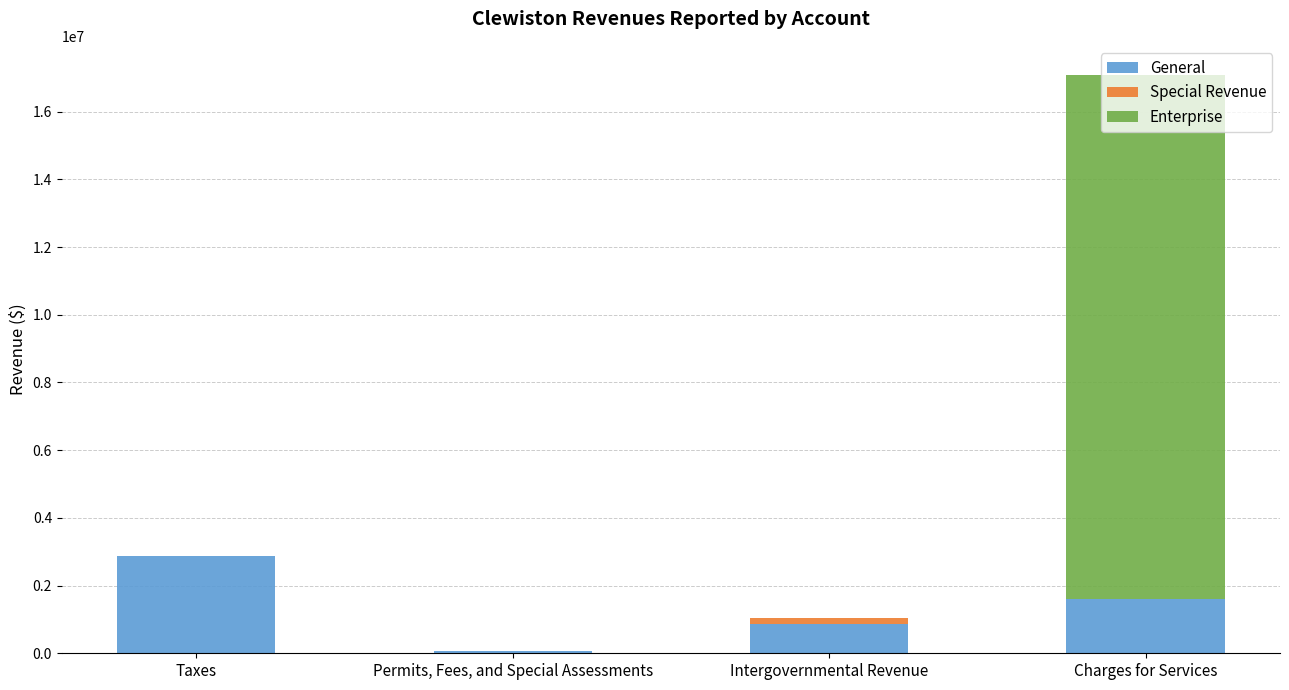

At which category is the sum across all series the highest?

Charges for Services